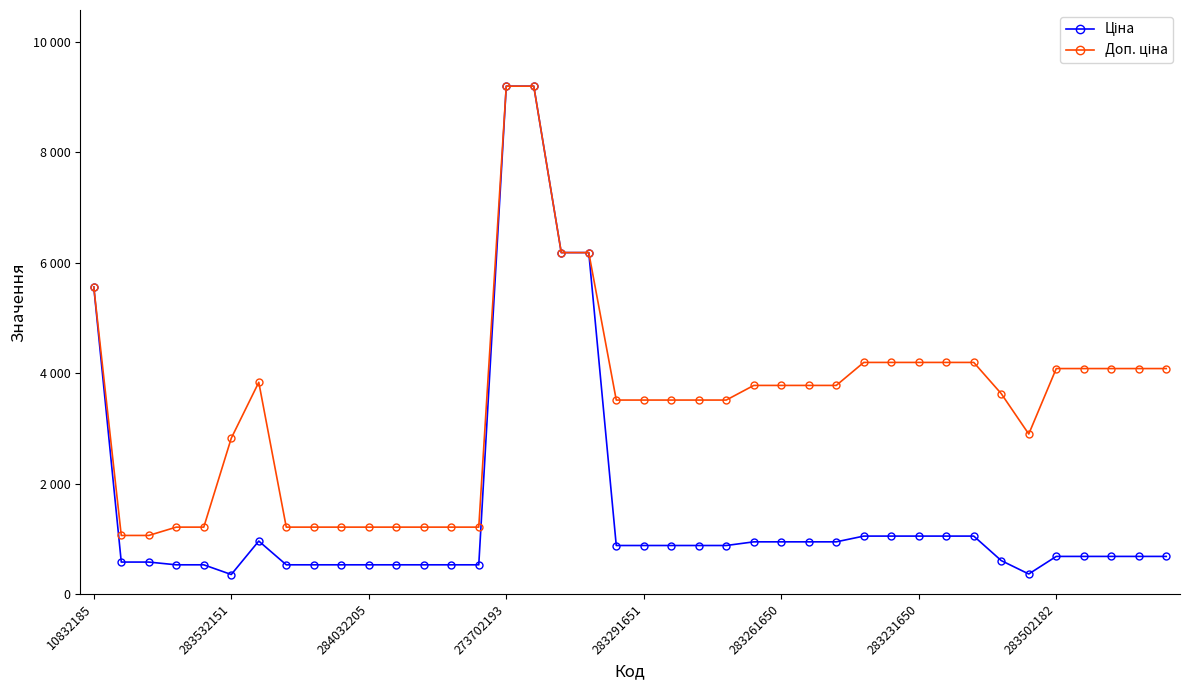

How many values in the Ціна series are below 877?

20